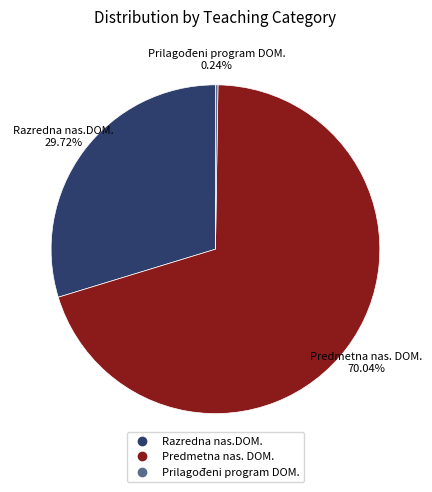

Does any single category account for the majority?

Yes